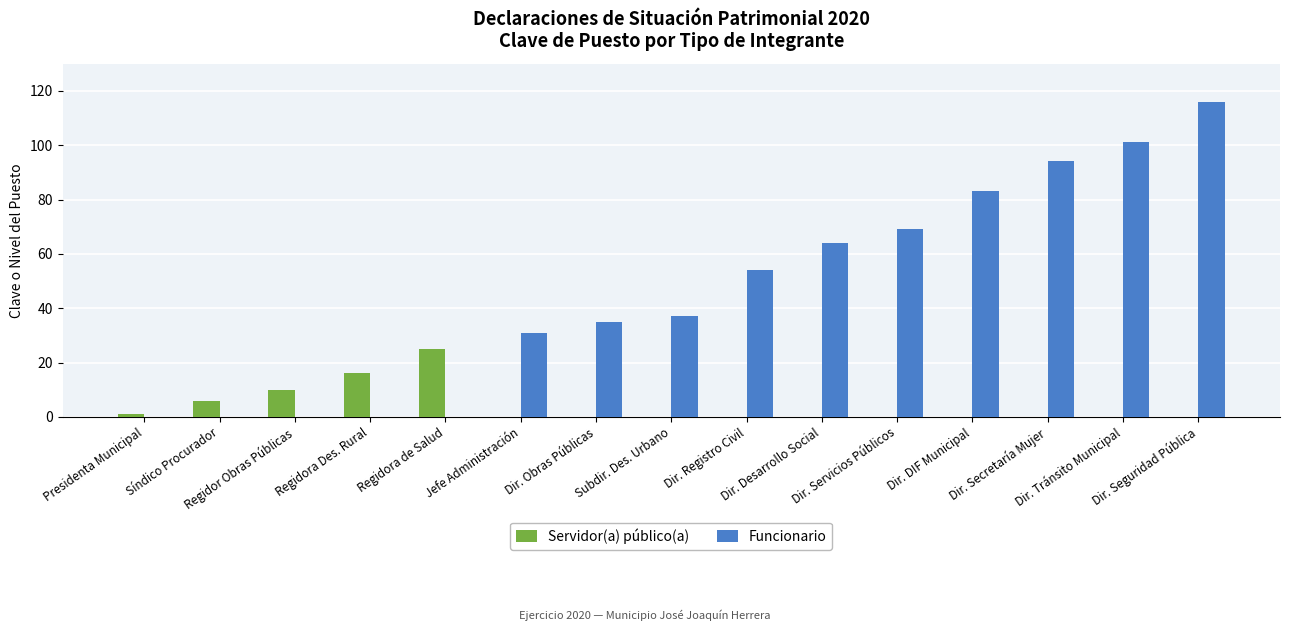

True or false: Servidor(a) público(a) has a value of 0 at Dir. Secretaría Mujer.

True